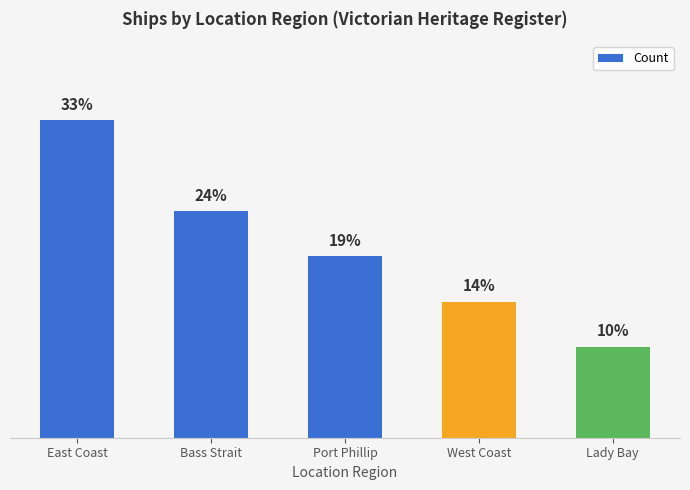

List the labels in order of value, largest first.

East Coast, Bass Strait, Port Phillip, West Coast, Lady Bay